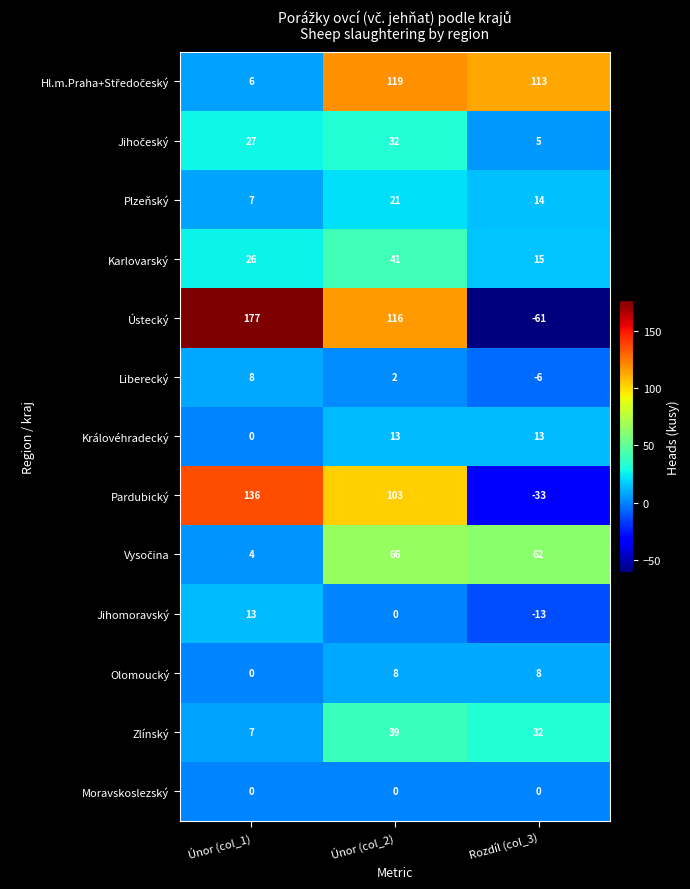

What value does the Jihomoravský series have at Rozdíl (col_3), to the nearest 10?

-10